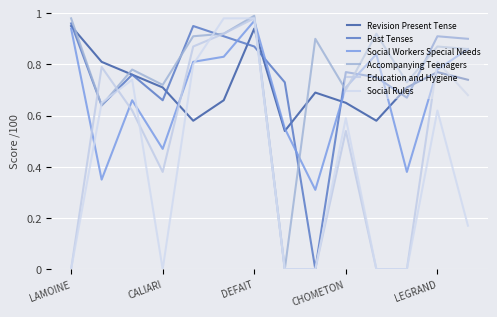

Does the chart have visible grid lines?

Yes